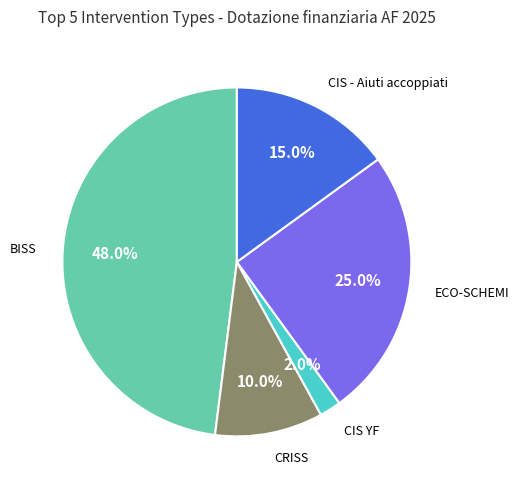

Is there a majority slice in this chart?

No